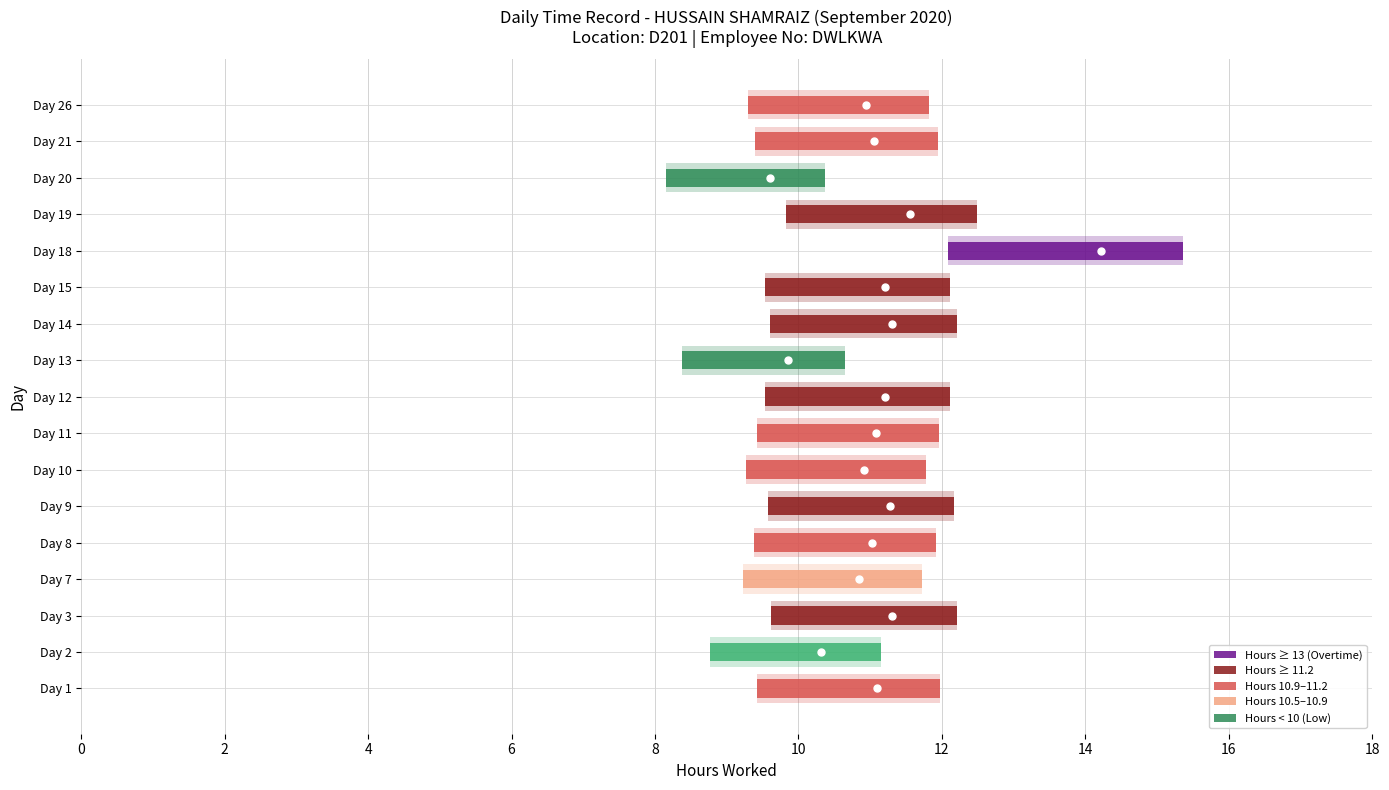

At which category is the sum across all series the highest?

Day 18